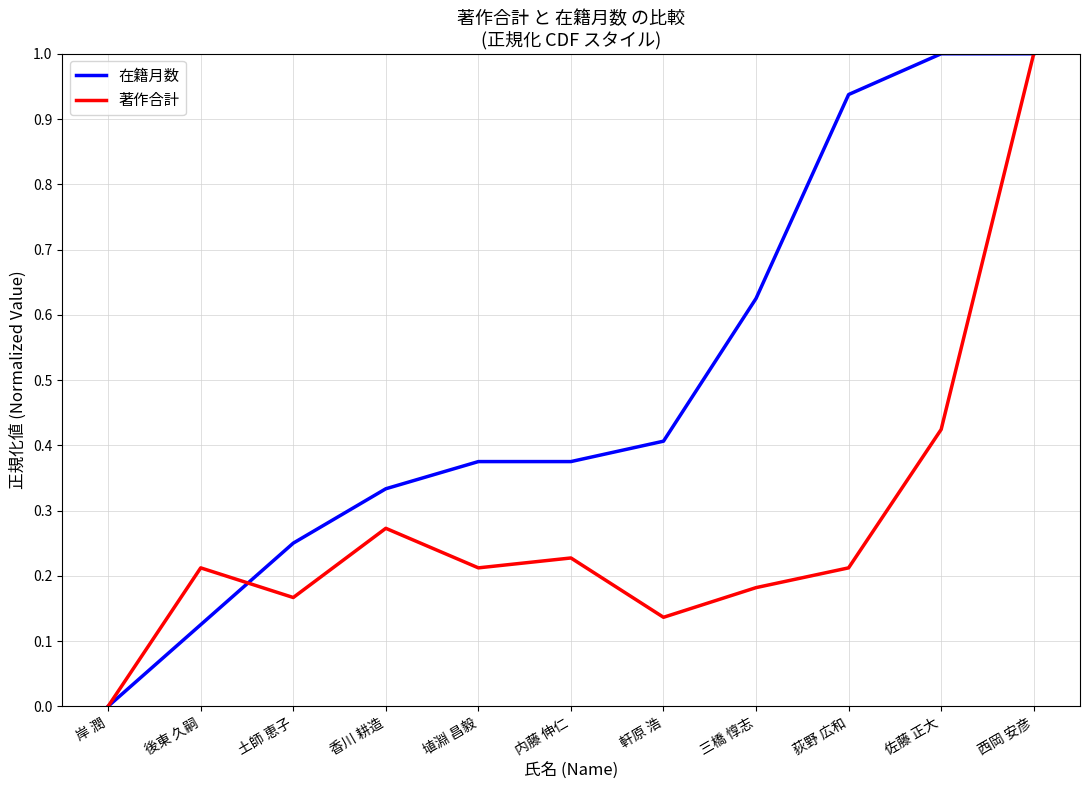

What position from the right is 後東 久嗣?

10